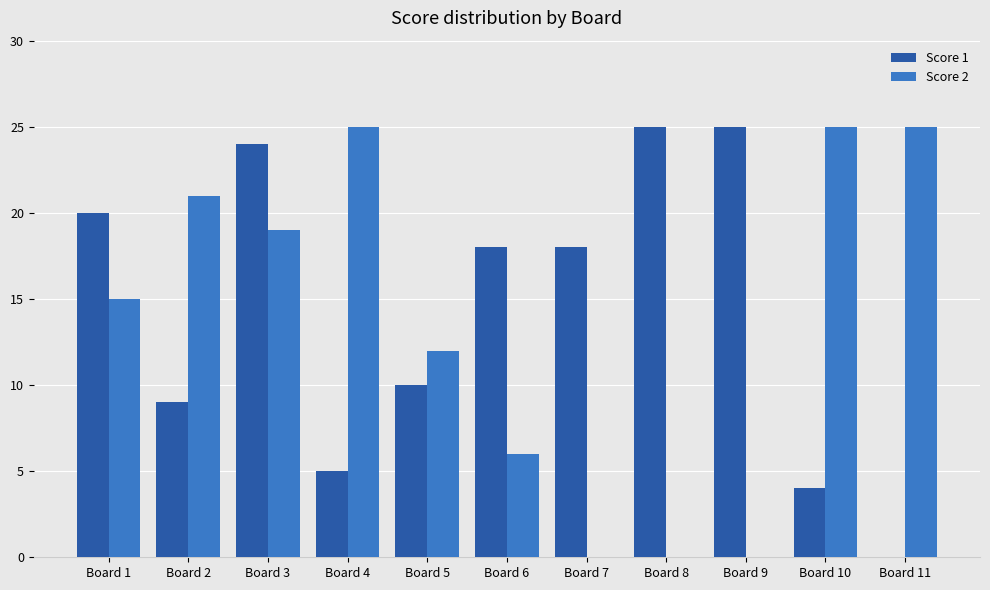

How many distinct data groups are displayed?

2